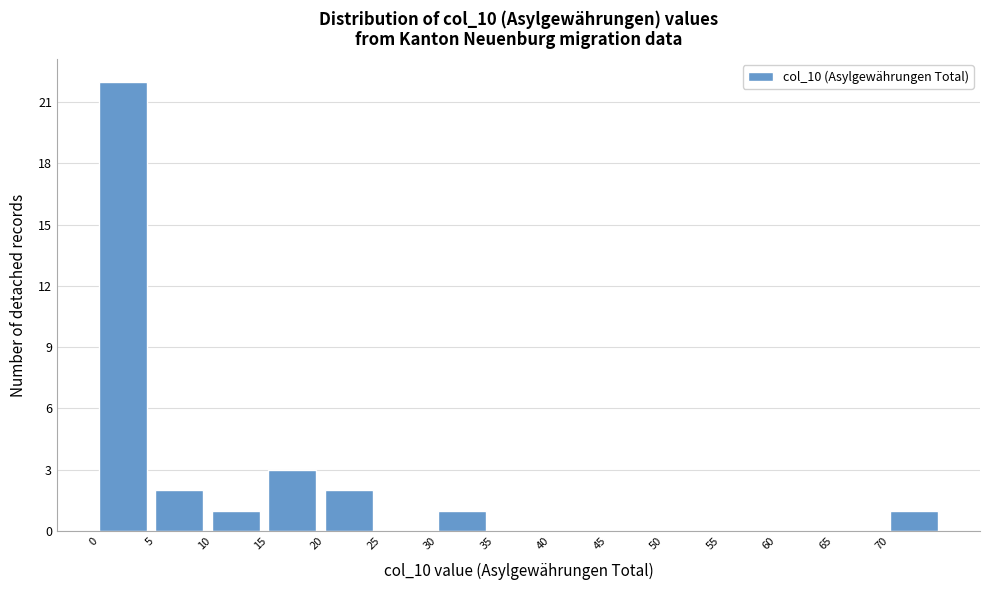

Reading left to right, list every bar in this chart as the range it spans on the x-axis followed by its height. The values are not printed on the chart, so give them approximately, as read against the axis.

0 to 5: 22
5 to 10: 2
10 to 15: 1
15 to 20: 3
20 to 25: 2
25 to 30: 0
30 to 35: 1
35 to 40: 0
40 to 45: 0
45 to 50: 0
50 to 55: 0
55 to 60: 0
60 to 65: 0
65 to 70: 0
70 to 75: 1